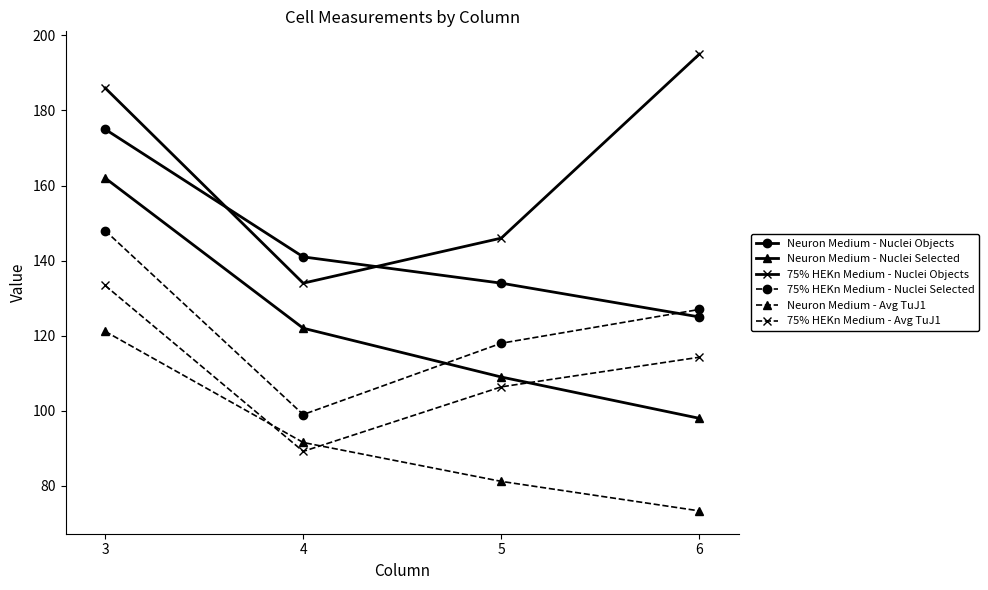

What is the total value across all series at 4?

676.8